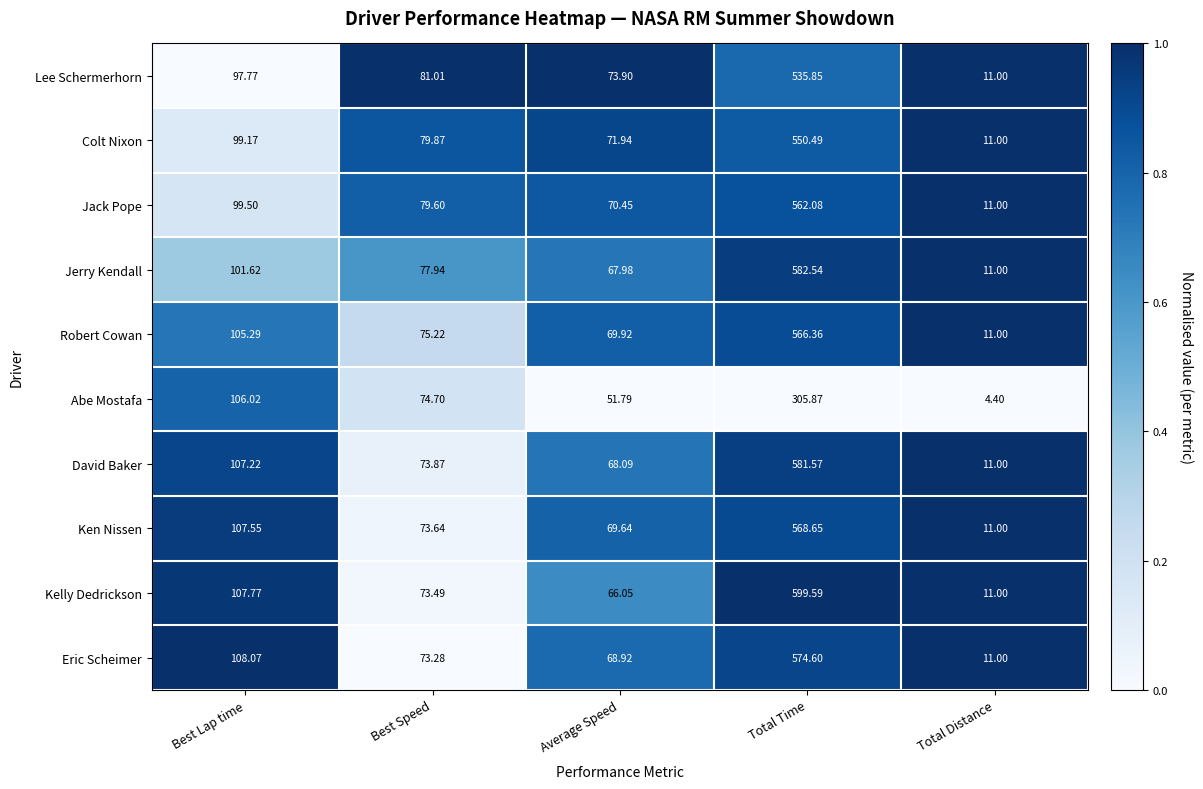

Where does the Eric Scheimer series first go above 73?

Best Lap time